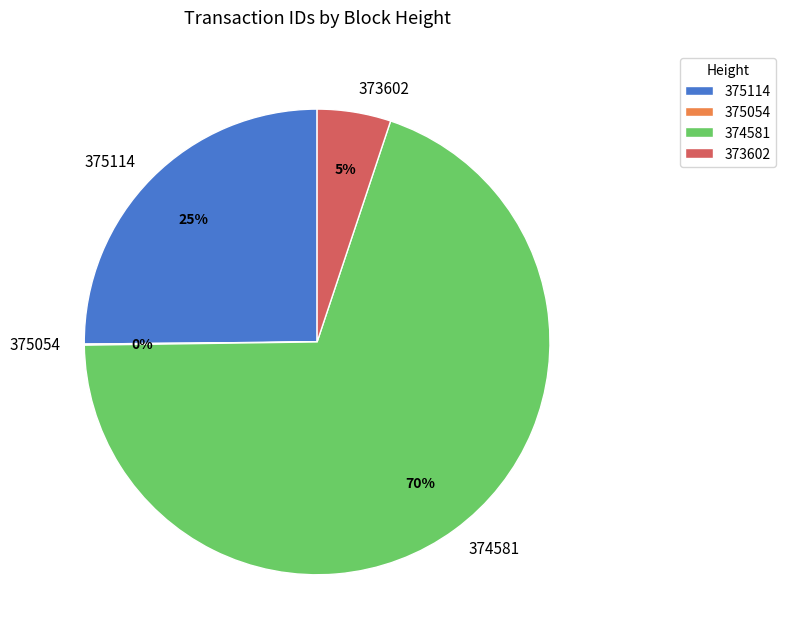

Which slice is the largest?

374581